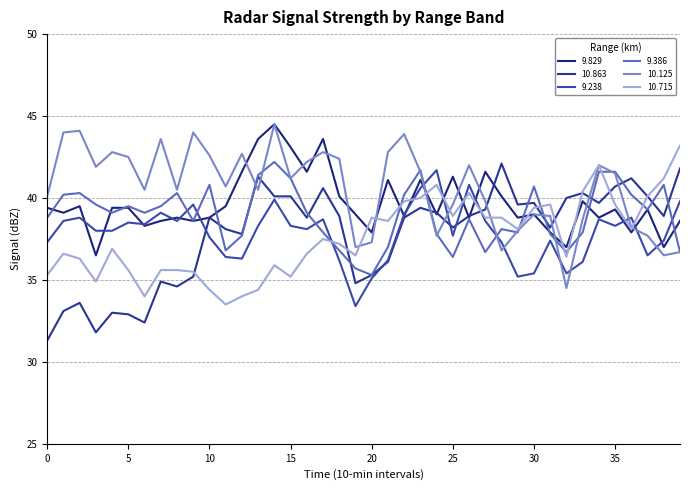

Which series ends up on top after the final intersection of 10.125 and 10.863?

10.863